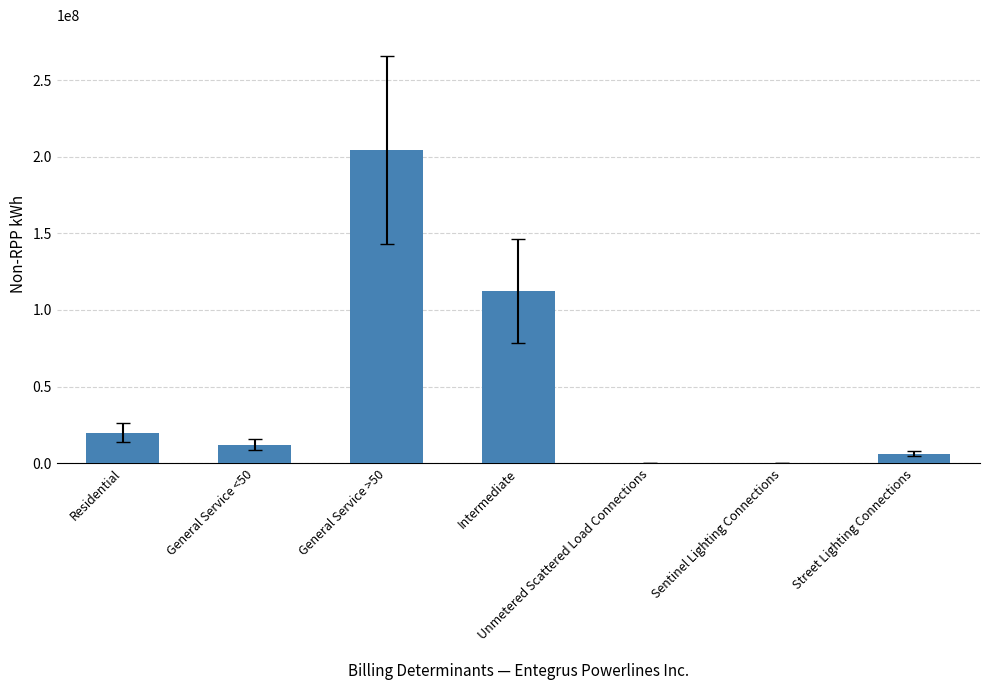

Between Unmetered Scattered Load Connections and Residential, which is larger?

Residential